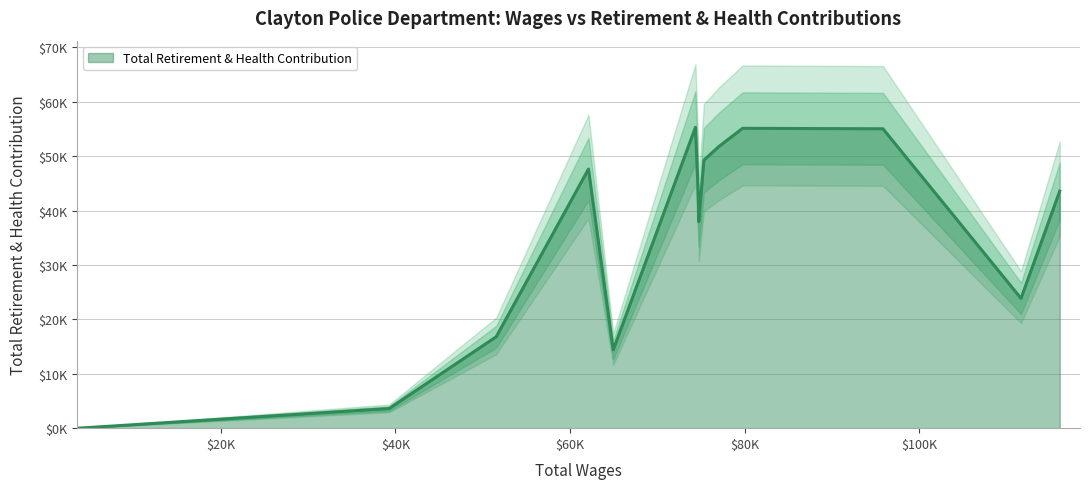

The value at 111652.0 is 15669. True or false?

False